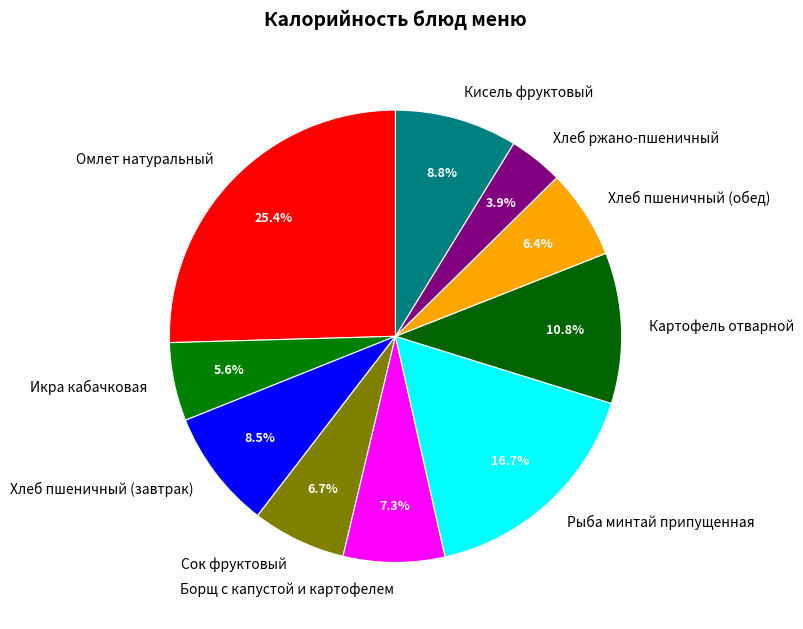

What percentage is the Сок фруктовый slice, to the nearest percent?

7%